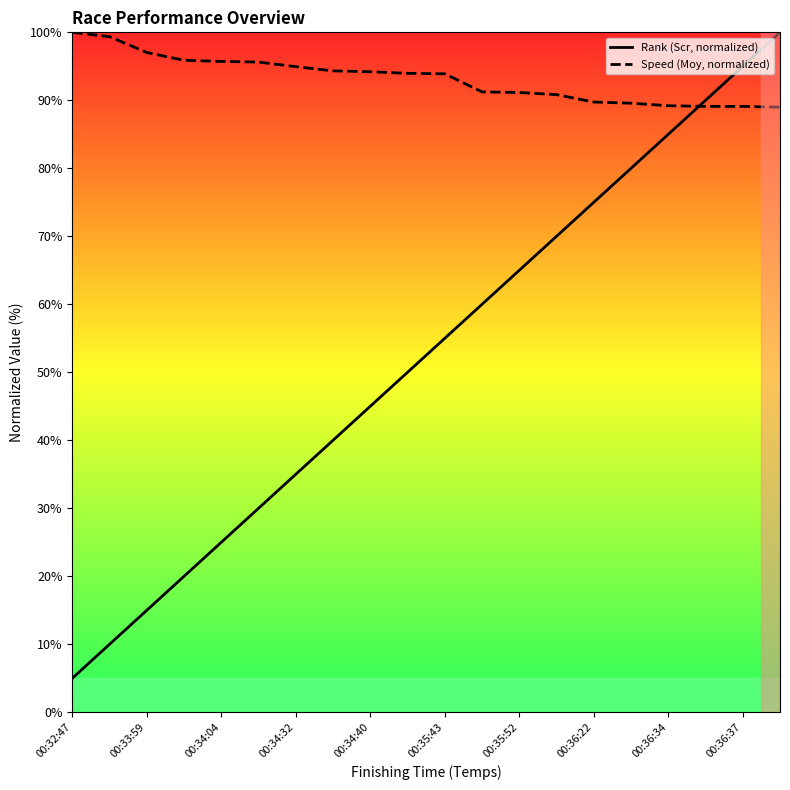

What is the smallest value displayed?

5.0